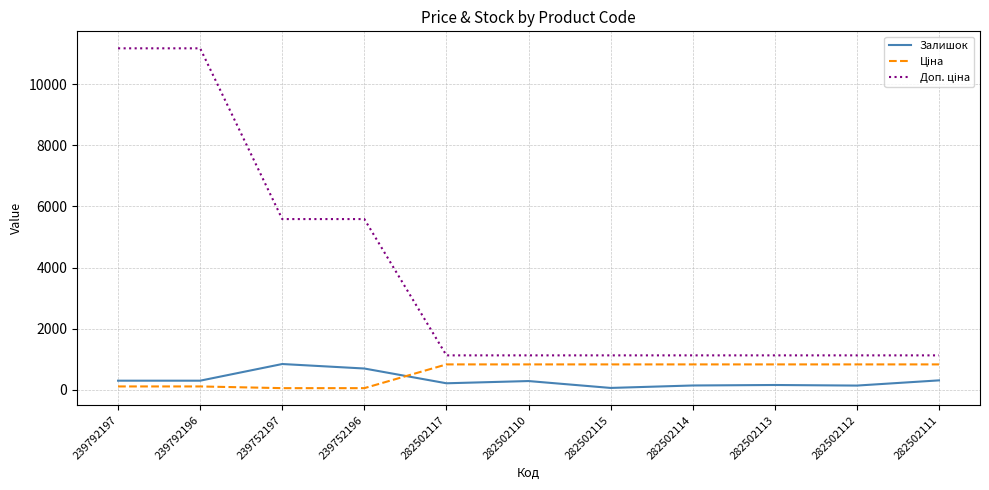

True or false: Залишок has a value of 140.0 at 282502112.

True